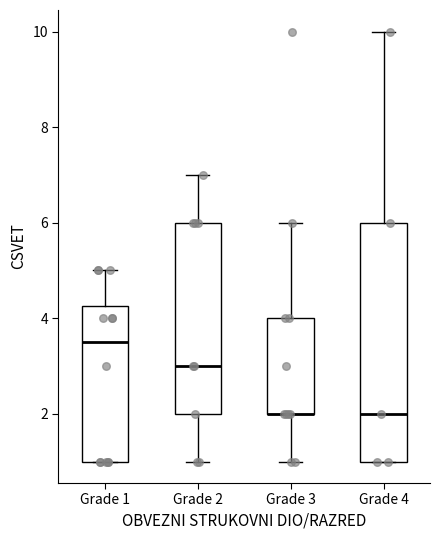

Reading left to right, transcribe this box plot: for each box, give where its median line is, the range the box spans, and where its two whiskers end, as read against the y-axis. The values are not printed on the chart, so give them approximately, as read against the axis.

Grade 1: median 3.6, box 1.0 to 4.2, whiskers 1.0 to 5.0
Grade 2: median 3.0, box 2.0 to 6.0, whiskers 1.0 to 7.0
Grade 3: median 2.0 (drawn on the box's lower edge), box 2.0 to 4.0, whiskers 1.0 to 6.0
Grade 4: median 2.0, box 1.0 to 6.0, whiskers 1.0 to 10.0